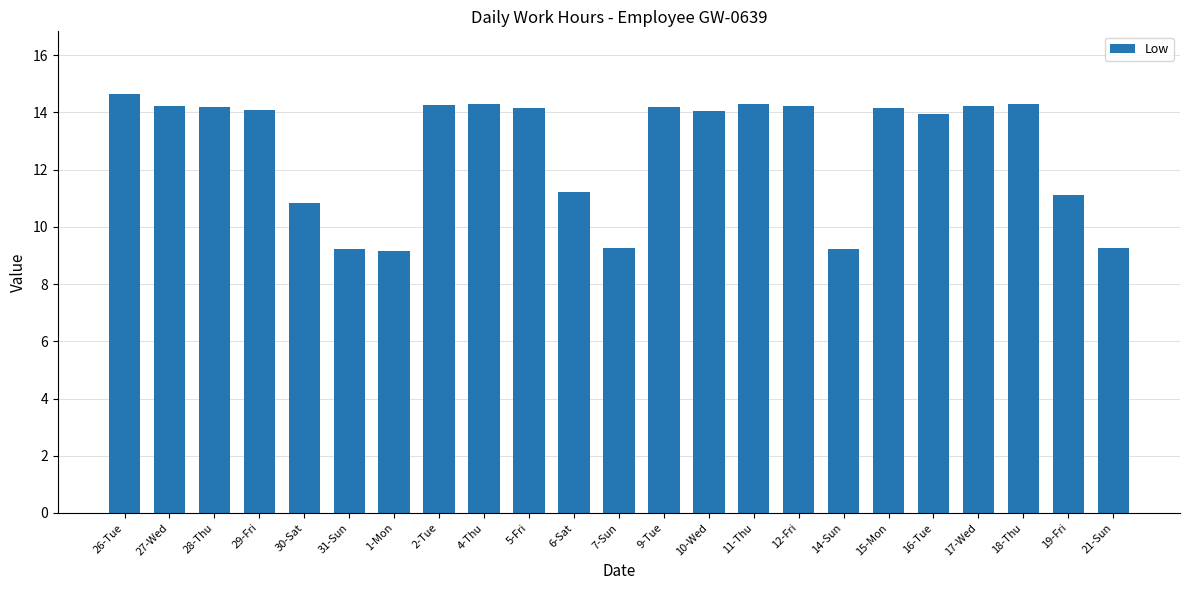

Read the value at 15-Mon.

14.2